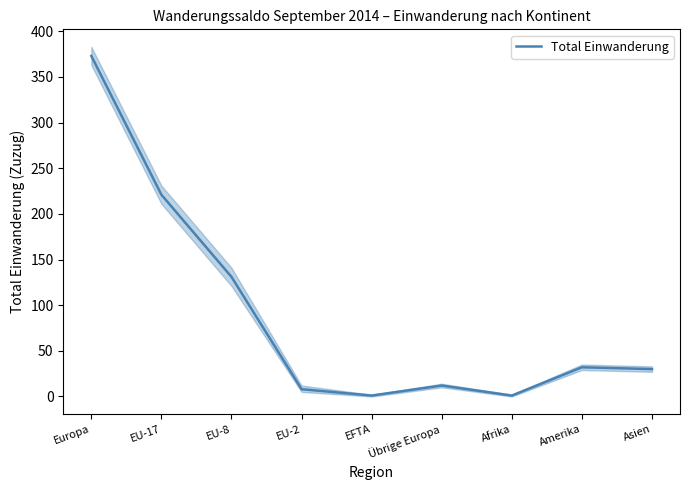

Where is the first local maximum?

Übrige Europa